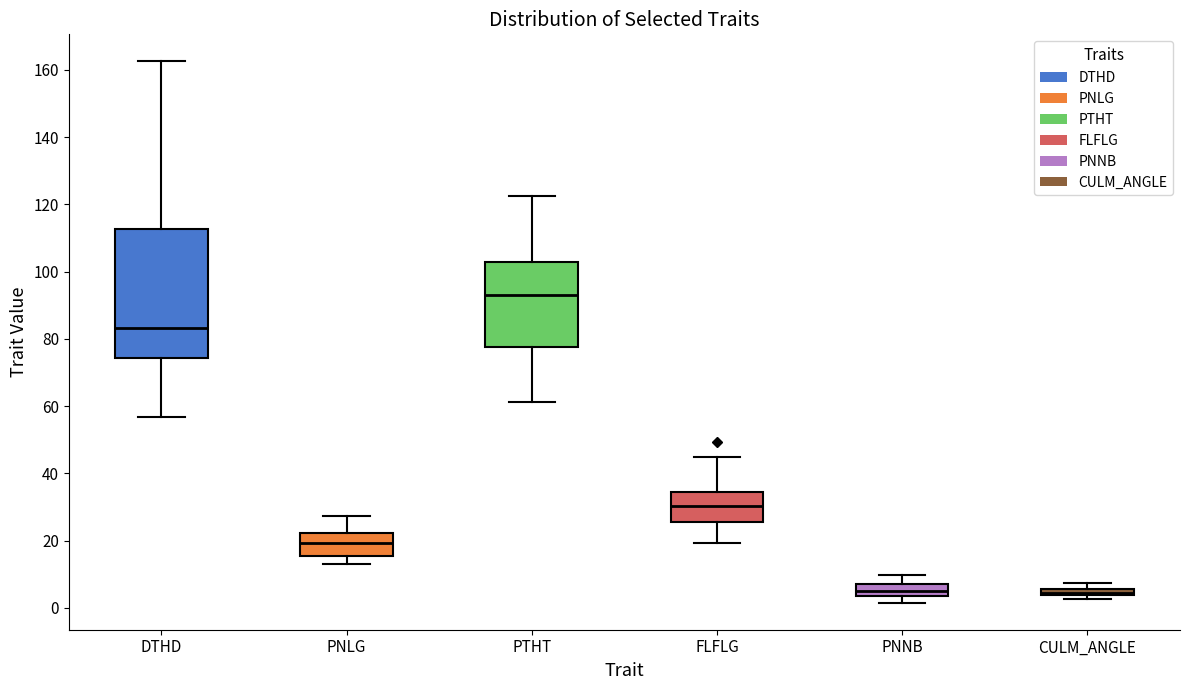

Where is the lower edge of the box for CULM_ANGLE on the y-axis? The values are not printed on the chart, so give them approximately, as read against the axis.

4